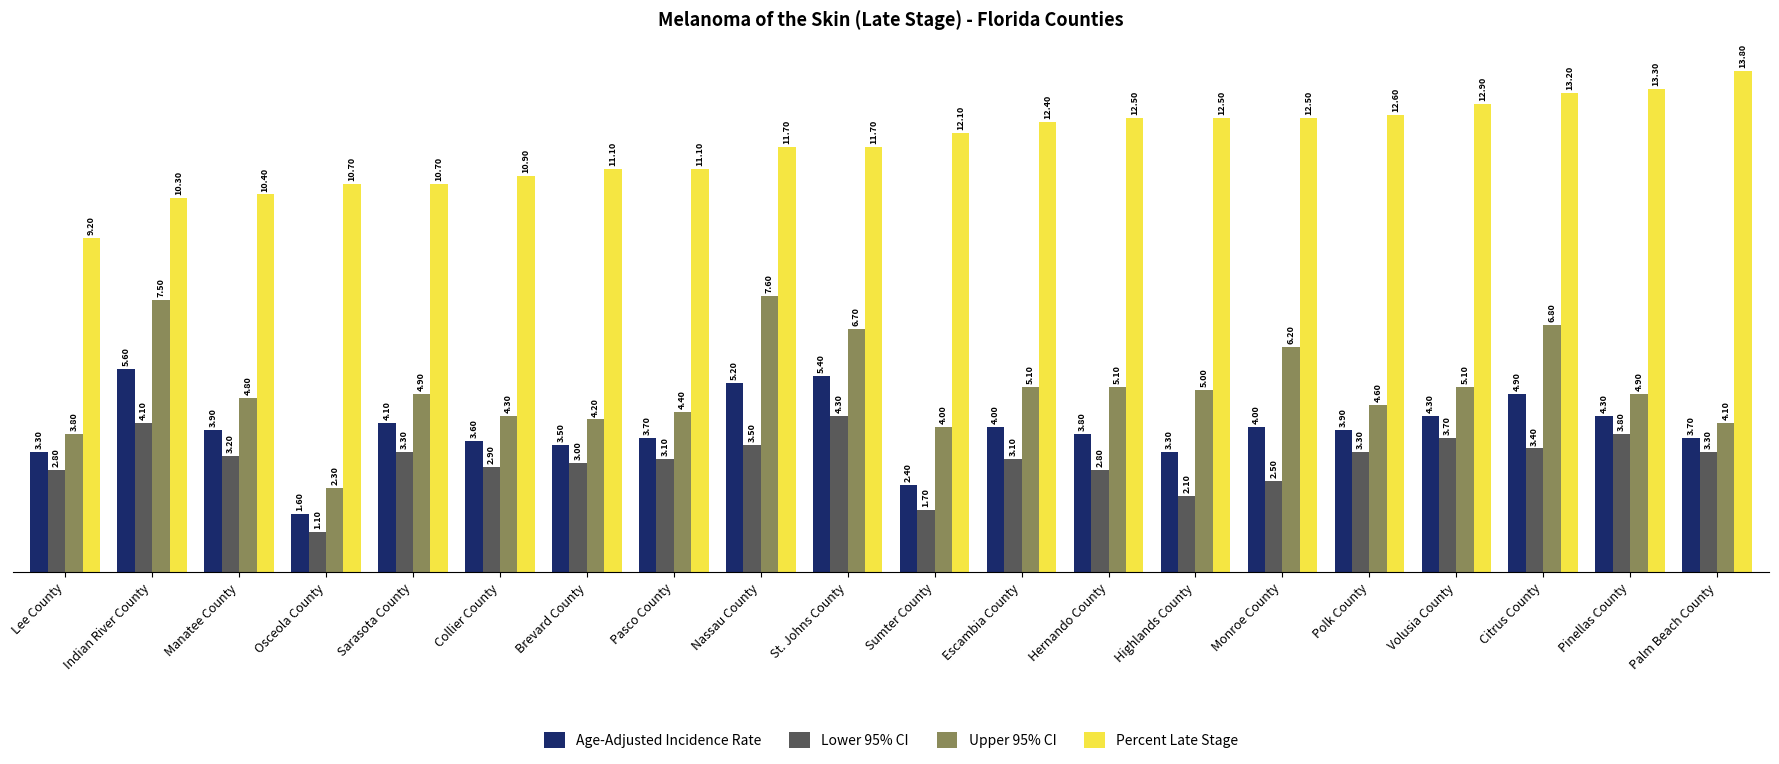

Reading left to right, what are all the values shown in this chart?

Age-Adjusted Incidence Rate: 3.3	5.6	3.9	1.6	4.1	3.6	3.5	3.7	5.2	5.4	2.4	4.0	3.8	3.3	4.0	3.9	4.3	4.9	4.3	3.7
Lower 95% CI: 2.8	4.1	3.2	1.1	3.3	2.9	3.0	3.1	3.5	4.3	1.7	3.1	2.8	2.1	2.5	3.3	3.7	3.4	3.8	3.3
Upper 95% CI: 3.8	7.5	4.8	2.3	4.9	4.3	4.2	4.4	7.6	6.7	4.0	5.1	5.1	5.0	6.2	4.6	5.1	6.8	4.9	4.1
Percent Late Stage: 9.2	10.3	10.4	10.7	10.7	10.9	11.1	11.1	11.7	11.7	12.1	12.4	12.5	12.5	12.5	12.6	12.9	13.2	13.3	13.8